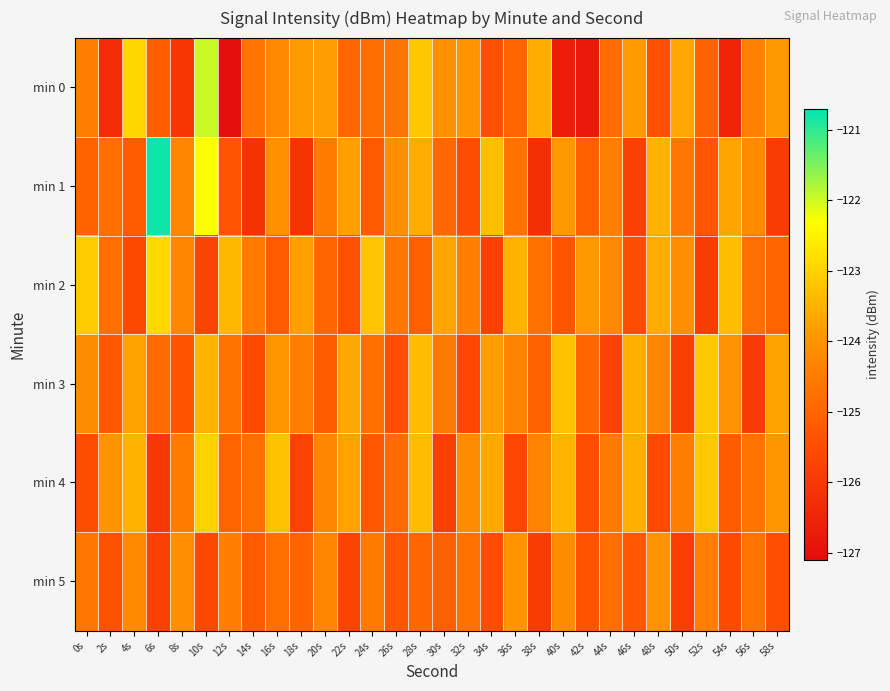

Rank the series by their maximum value, from highest to lowest.

min 1, min 0, min 2, min 4, min 3, min 5